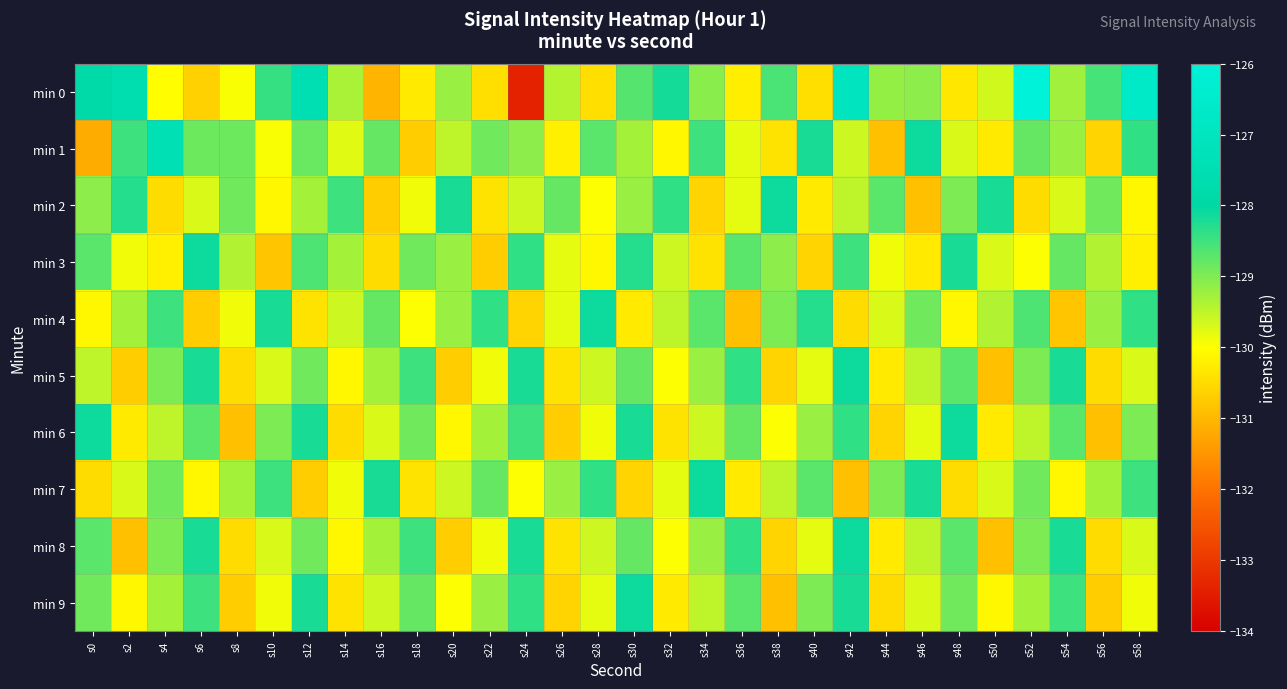

Which series has the largest range (max minus min)?

min 0